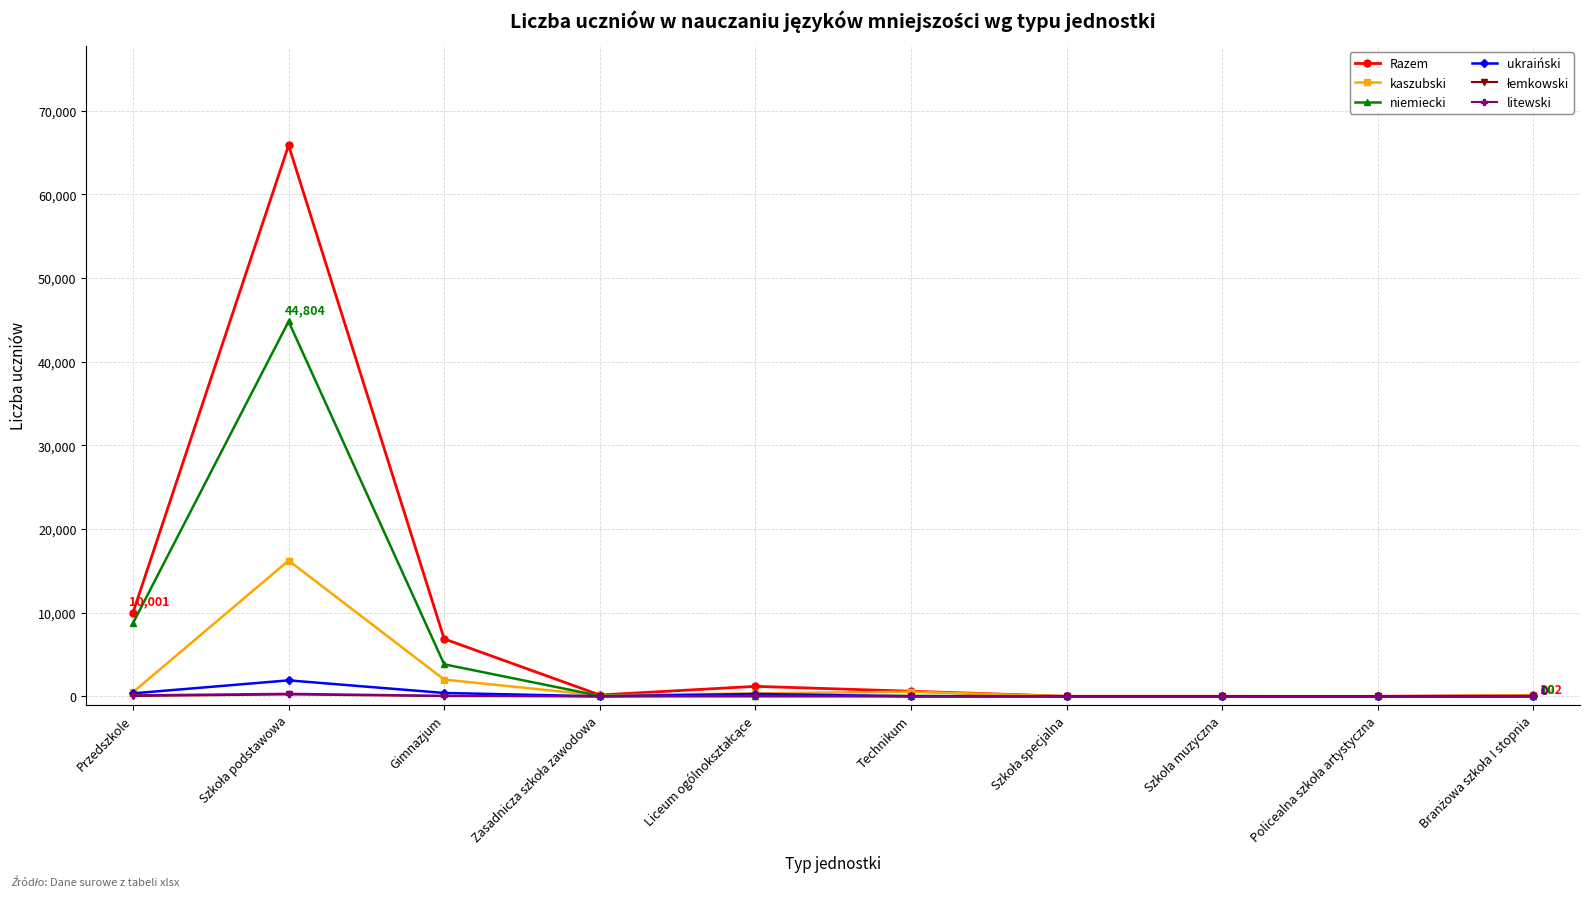

Which series has the widest spread of values?

Razem